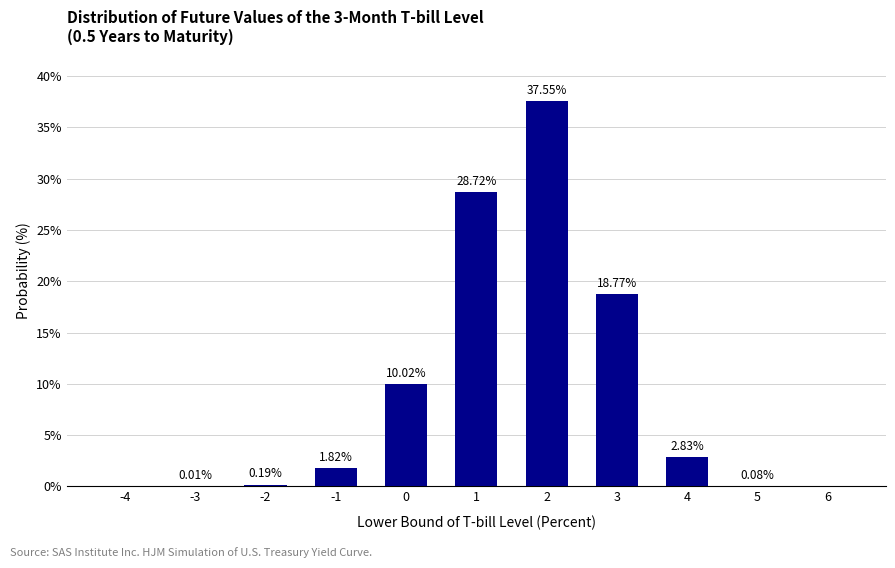

True or false: the data shows 28.7 at 1.

True